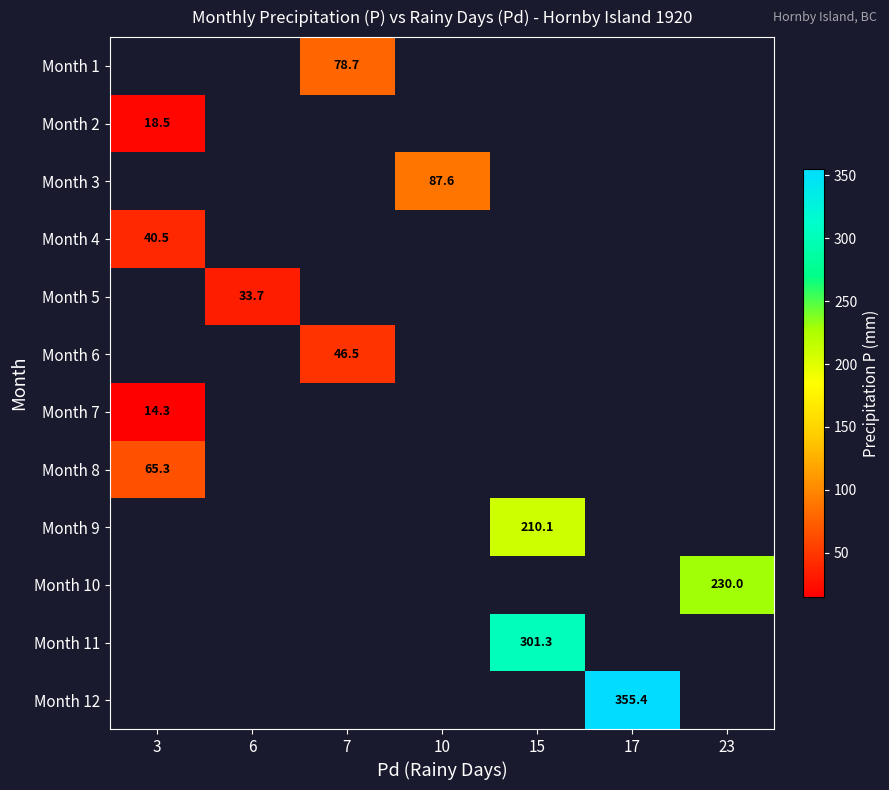

Which series has the widest spread of values?

Month 2